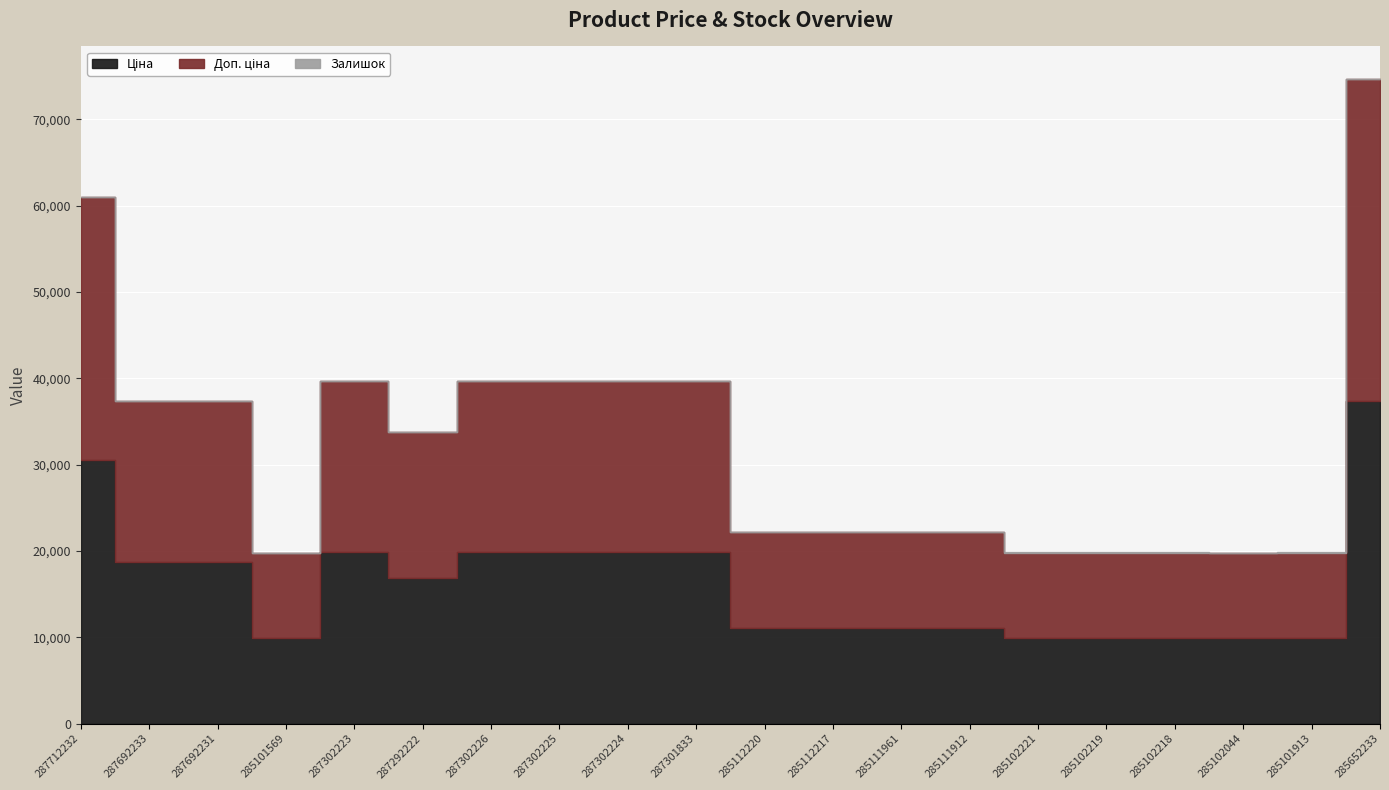

How many interior local peaks does the Ціна series have?

1